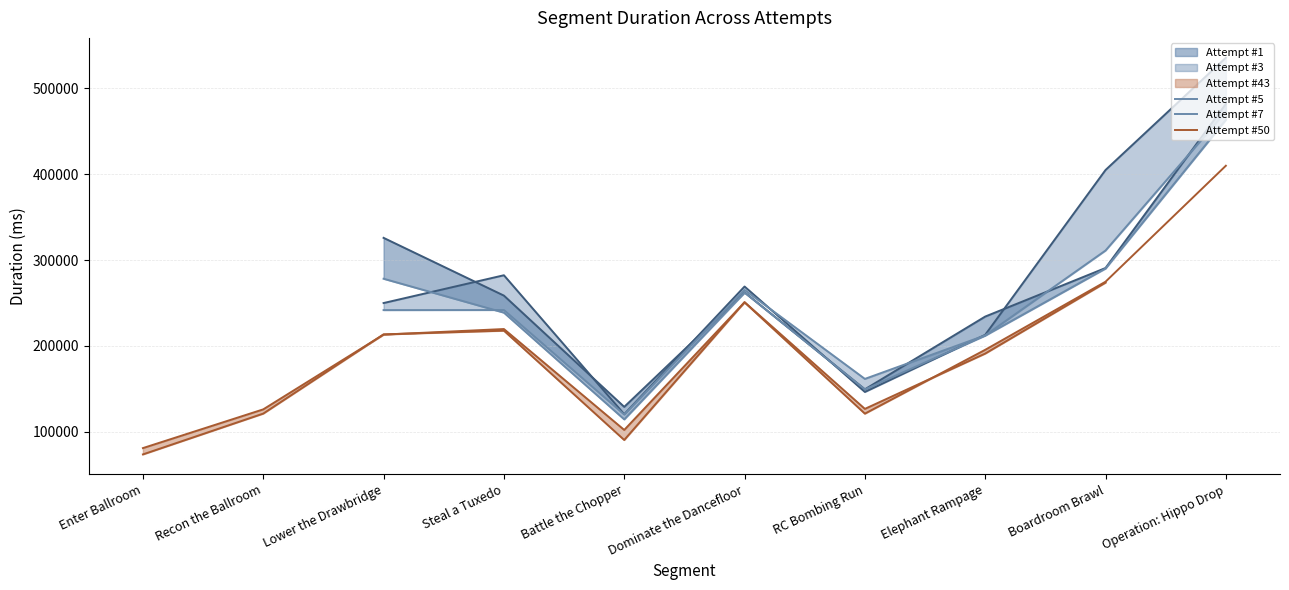

What is the value of the Attempt #43 point at the 4th from the left?

219704.0